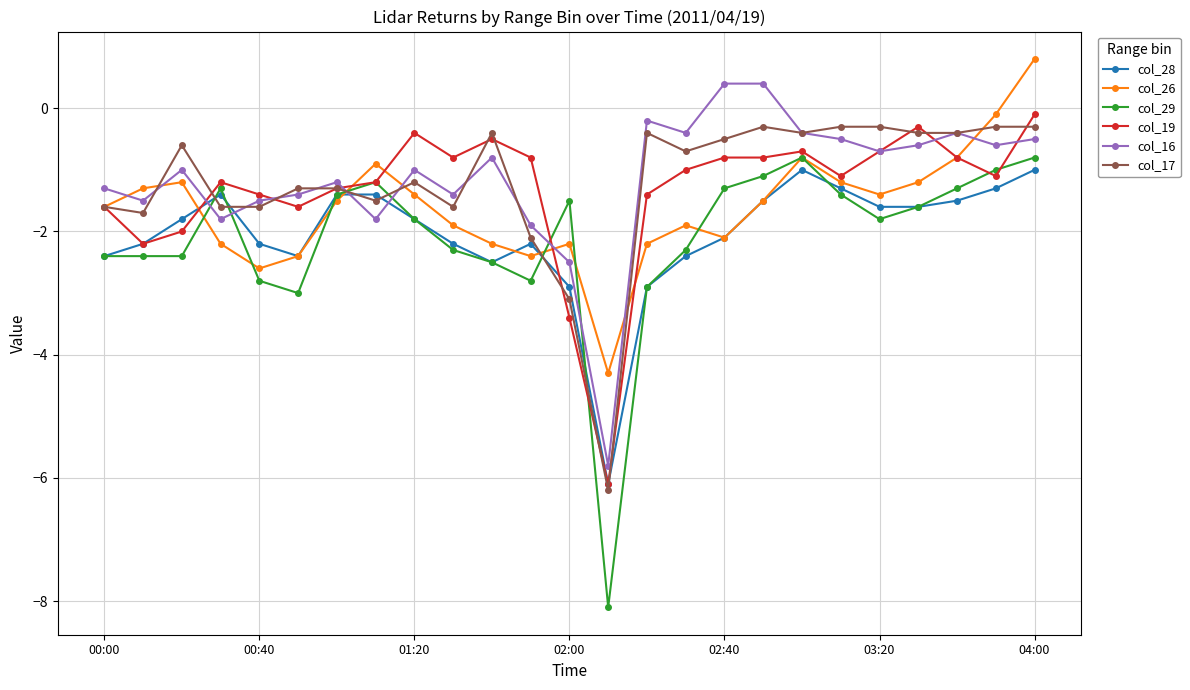

At how many categories does at least one series exceed -7?

25